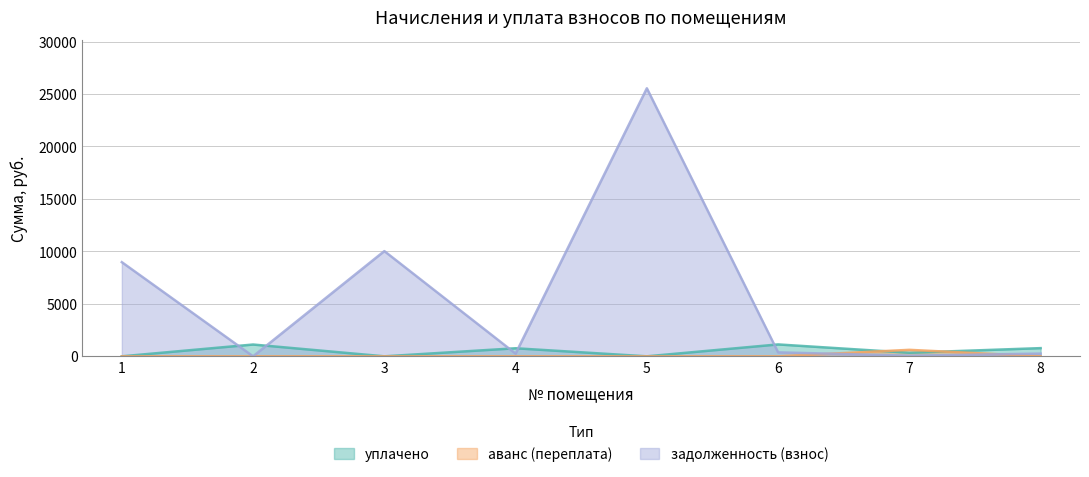

Which series has the largest range (max minus min)?

задолженность (взнос)